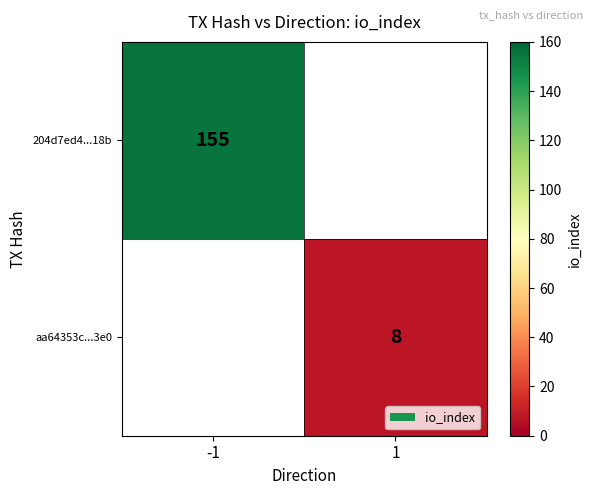

The value of 204d7ed4...18b at -1 is 262. True or false?

False